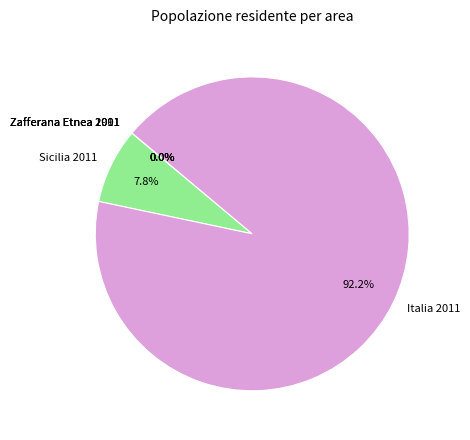

Which has a higher value, Italia 2011 or Sicilia 2011?

Italia 2011